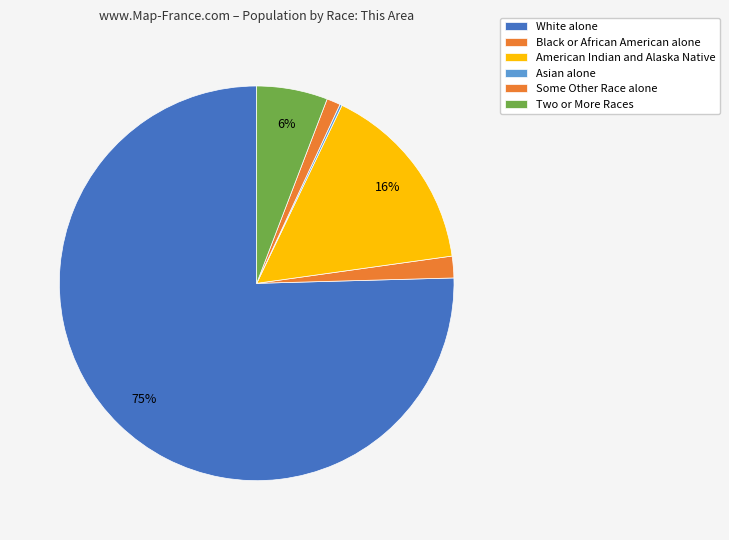

What portion of the pie excludes Black or African American alone?

98.2%